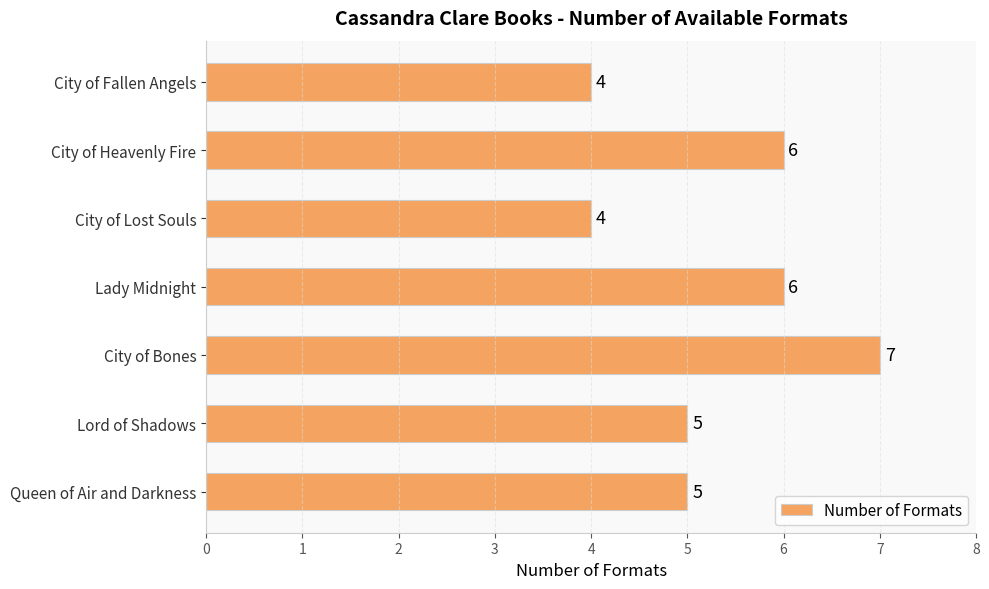

Between Lord of Shadows and City of Lost Souls, which is larger?

Lord of Shadows